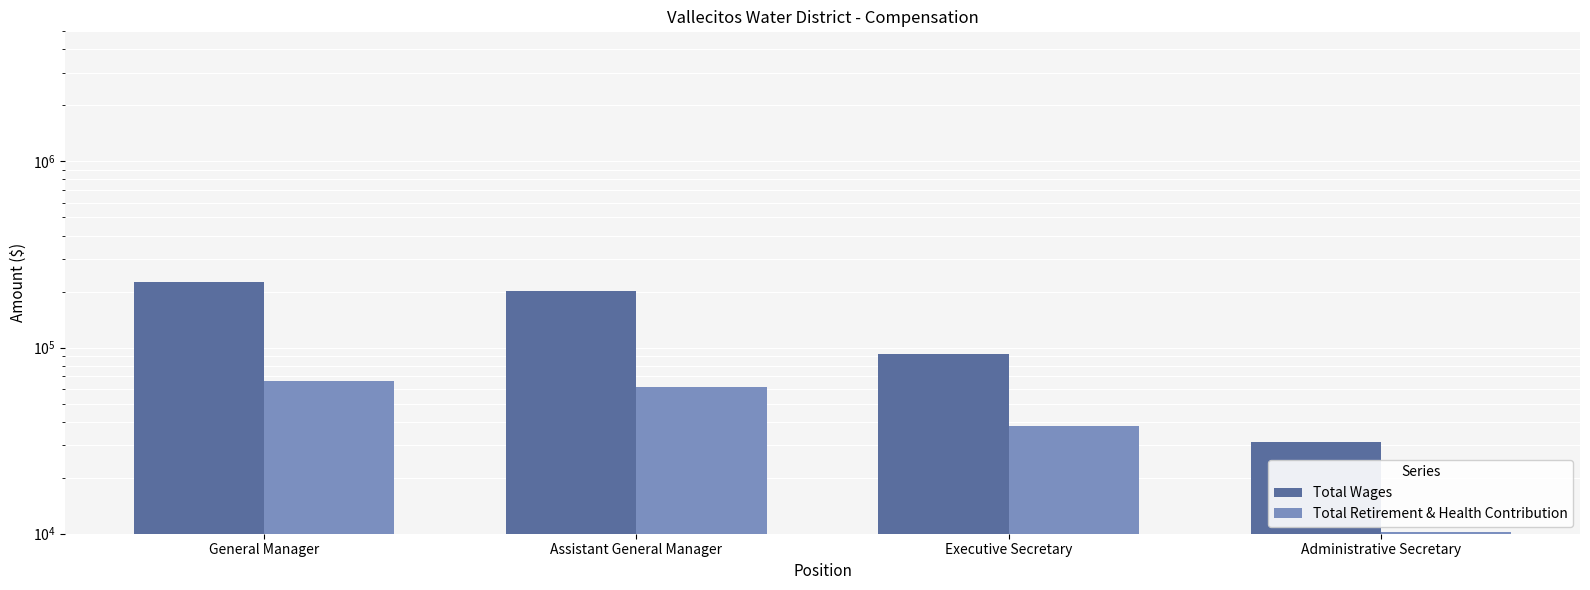

How many groups of bars are there?

4